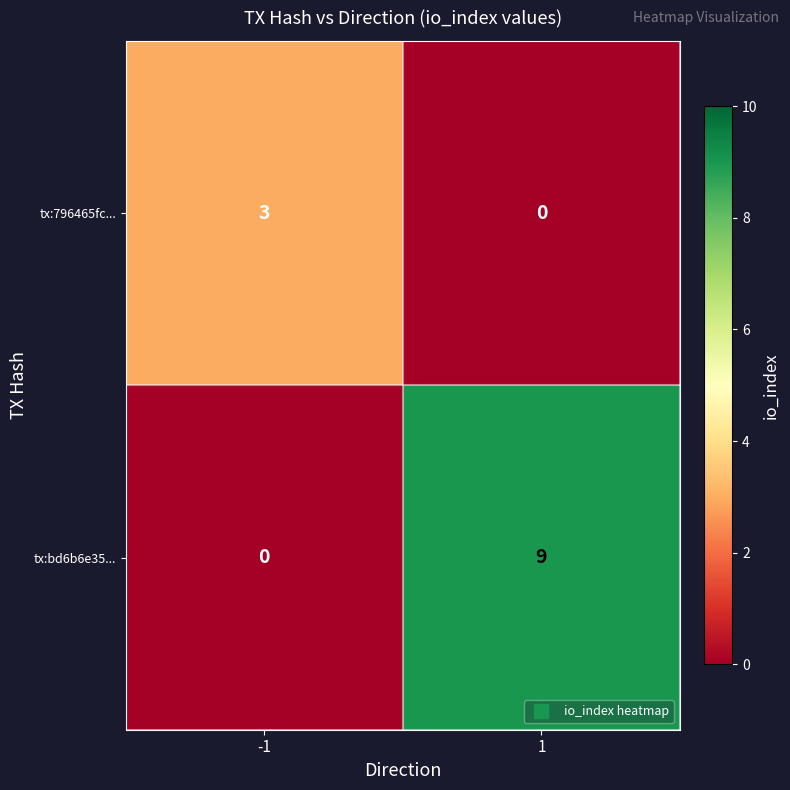

Between -1 and 1, which series saw the biggest shift?

tx:bd6b6e35...